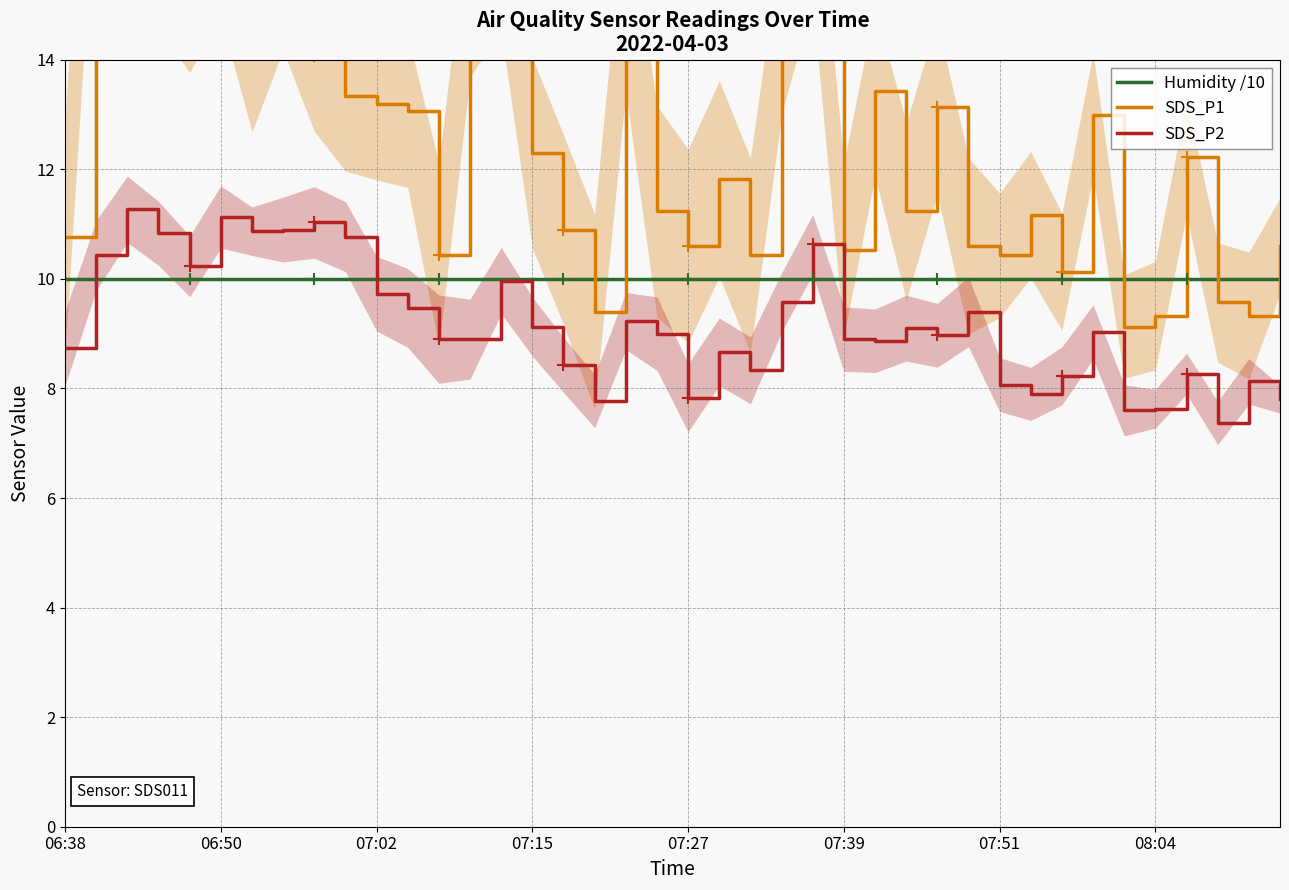

The value of SDS_P2 at 07:27 is 7.8. True or false?

True